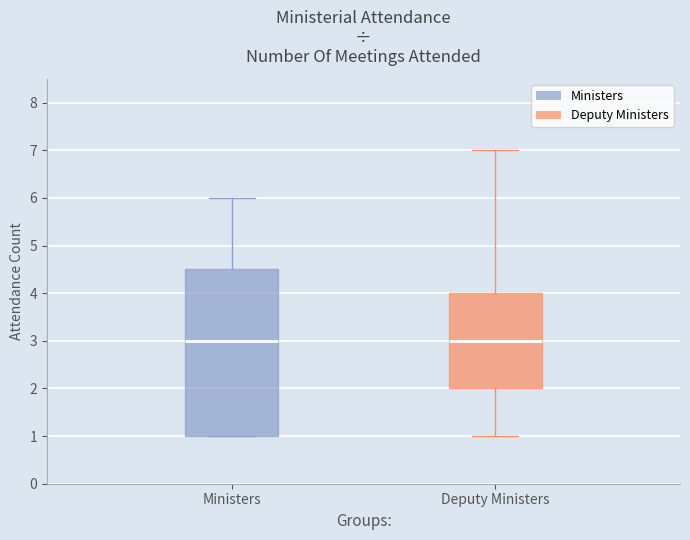

Reading left to right, read every box against the y-axis: the position of its median line, the range the box covers, and the ends of its whiskers. The values are not printed on the chart, so give them approximately, as read against the axis.

Ministers: median 3.0, box 1.0 to 4.5, whiskers 1.0 to 6.0
Deputy Ministers: median 3.0, box 2.0 to 4.0, whiskers 1.0 to 7.0